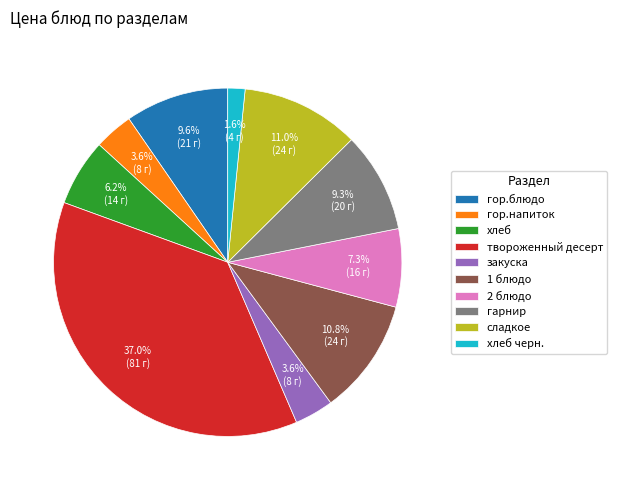

To the nearest percent, what is the combined percentage of гор.напиток and твороженный десерт?

41%